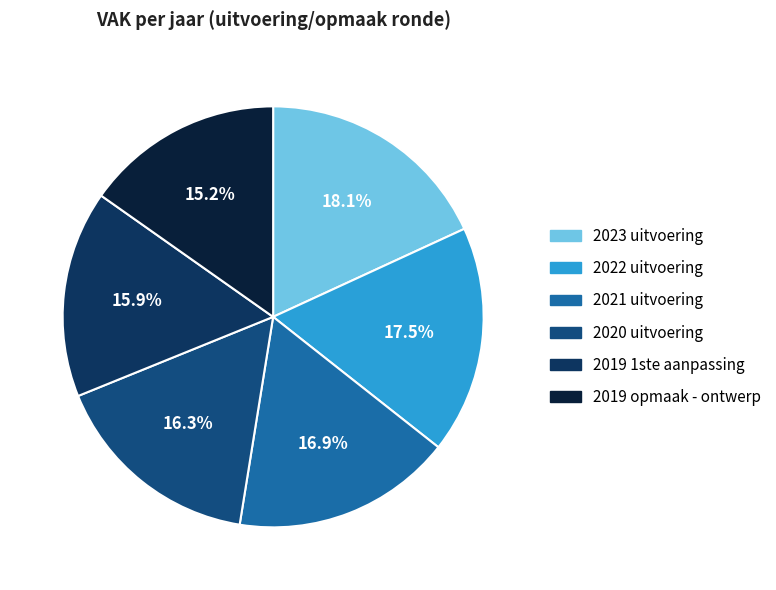

To the nearest percent, what is the difference between the largest and smallest slice percentages?

3%